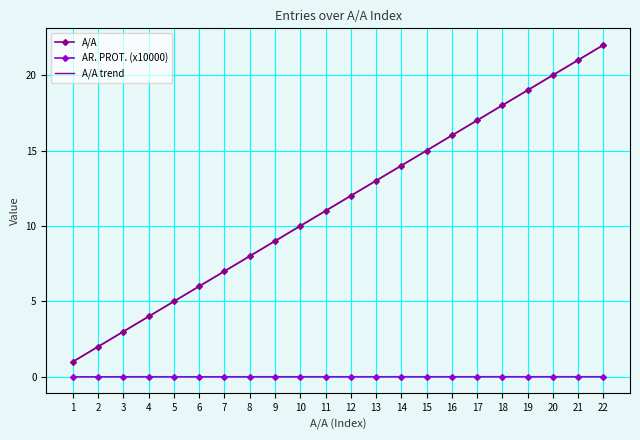

List the series in order of their peak value, highest first.

A/A, A/A trend, AR. PROT. (x10000)